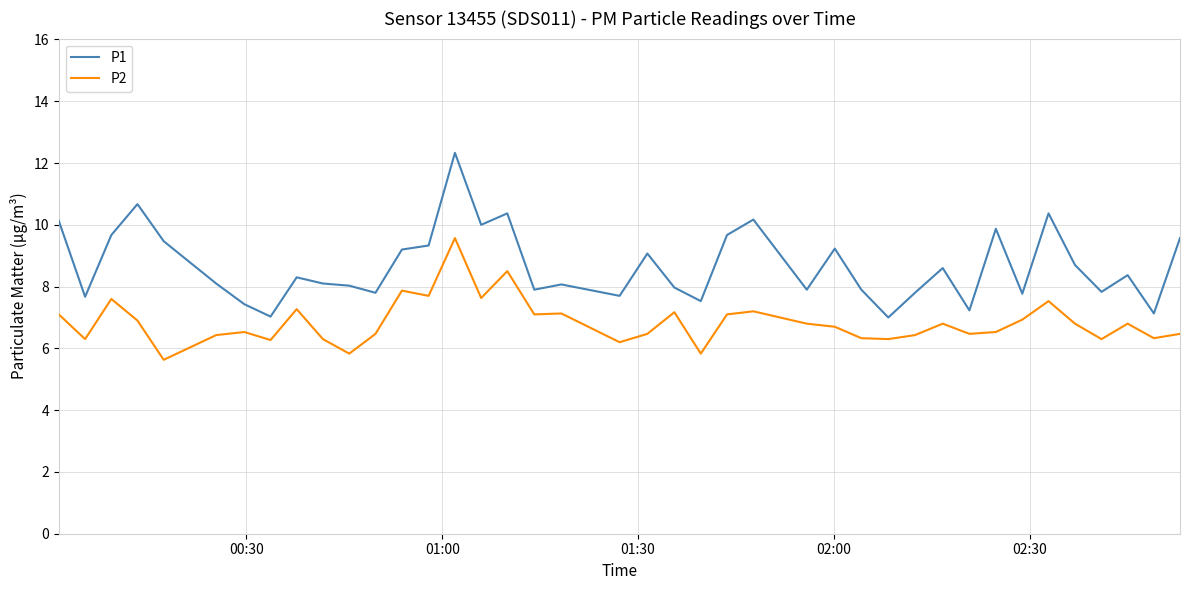

Which series has the largest range (max minus min)?

P1